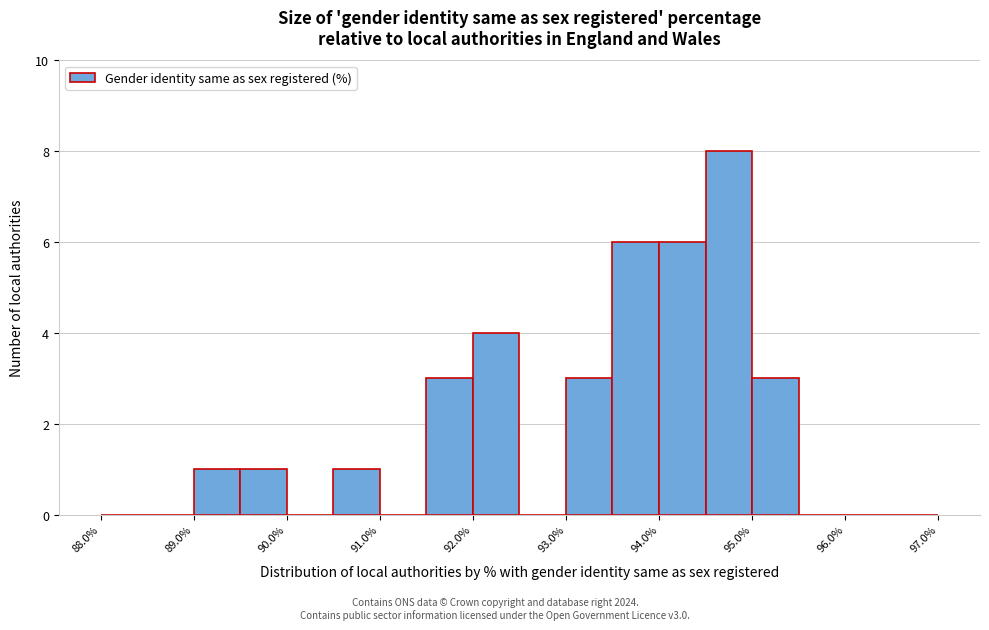

What is the height of the bar covering 89.5 to 90.0 on the x-axis? The values are not printed on the chart, so give them approximately, as read against the axis.

1